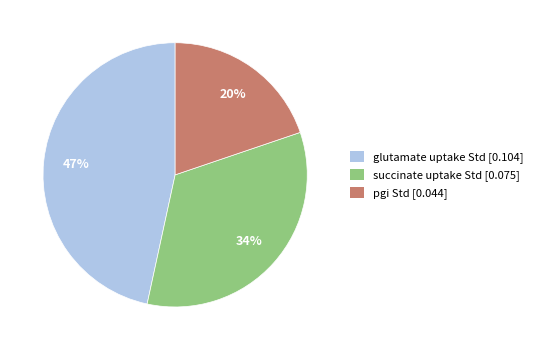

To the nearest percent, what is the average slice percentage?

33%